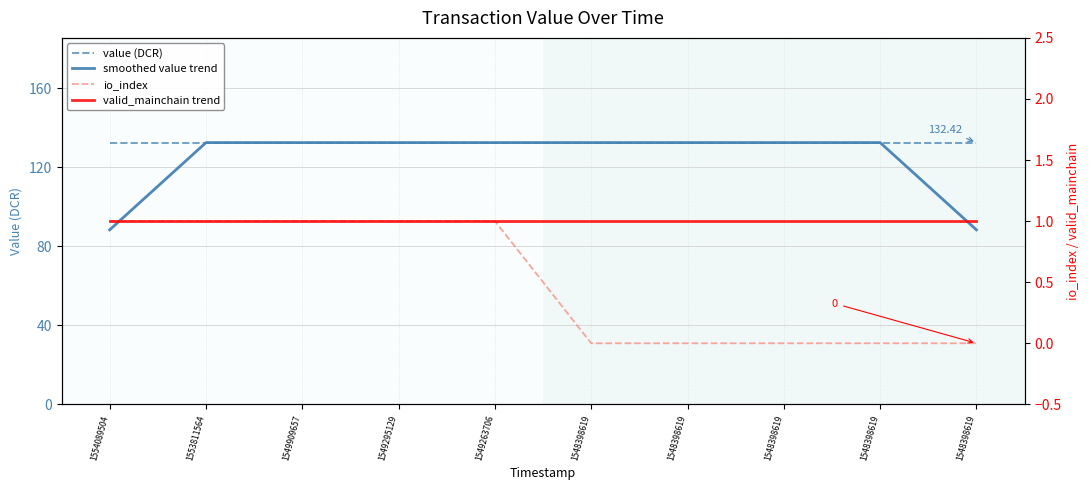

How many distinct data groups are displayed?

4